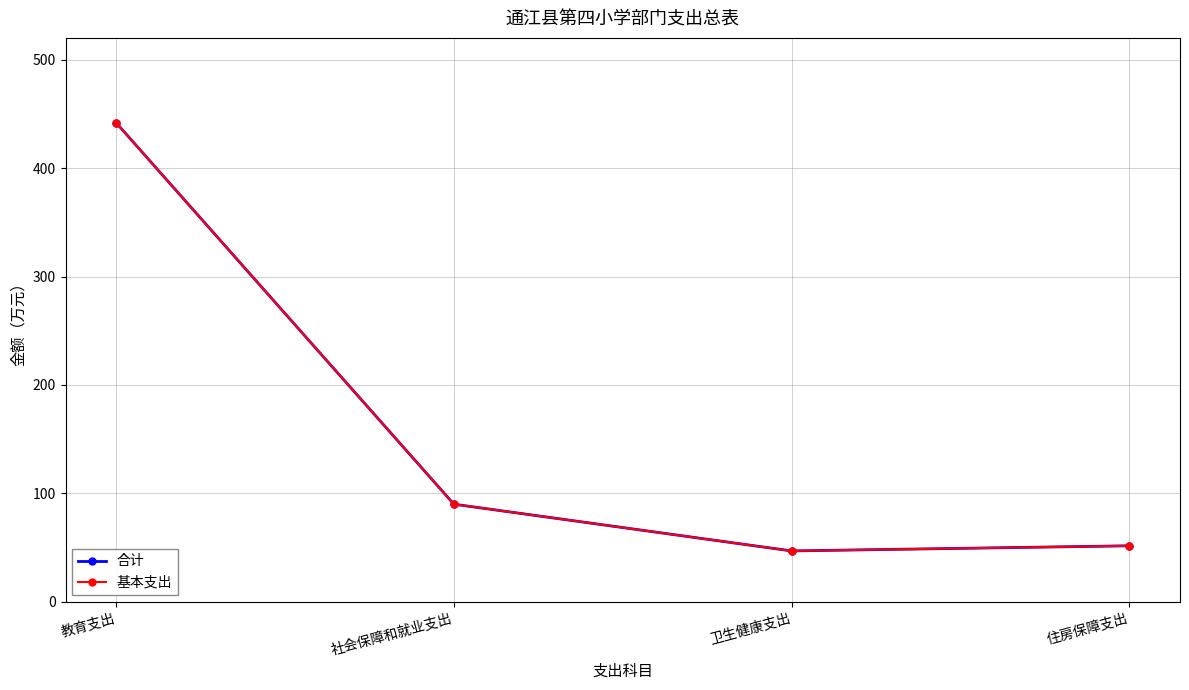

At 卫生健康支出, list the series in order from smallest to largest.

合计, 基本支出